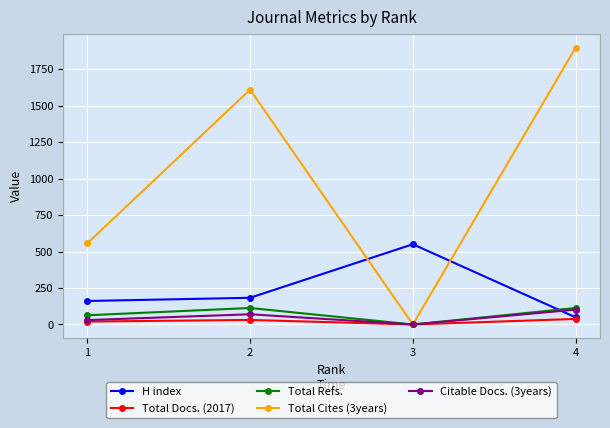

What are all the series names shown in the legend?

H index, Total Docs. (2017), Total Refs., Total Cites (3years), Citable Docs. (3years)